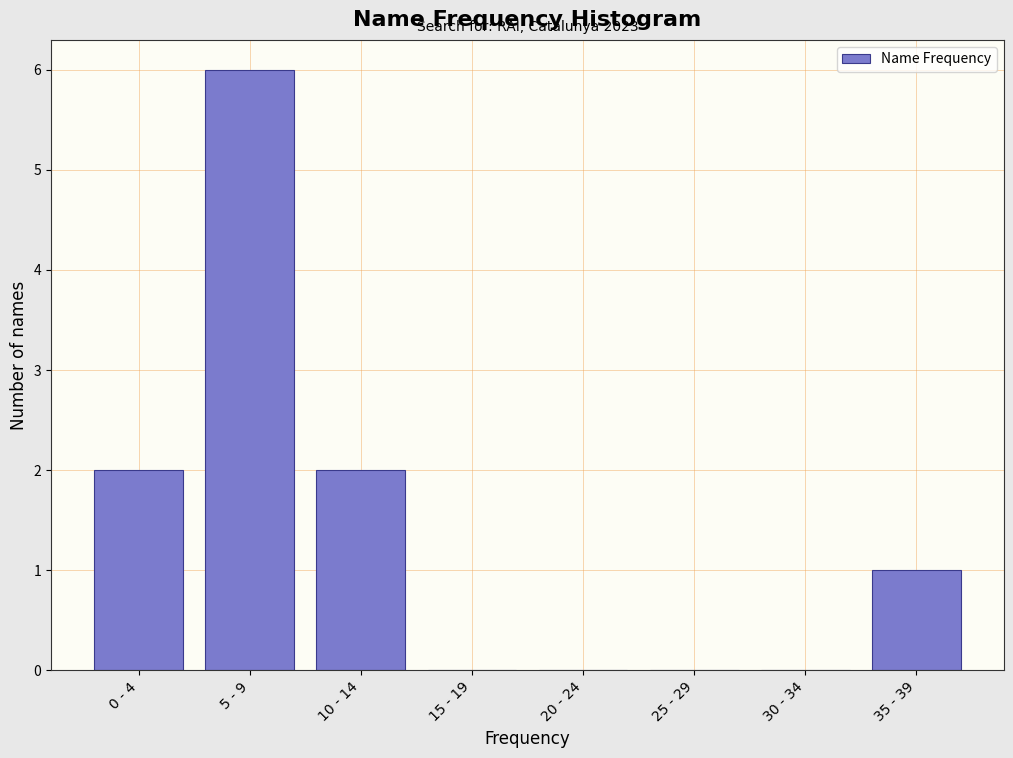

Reading left to right, extract all data points from this chart.

0 - 4=2	5 - 9=6	10 - 14=2	15 - 19=0	20 - 24=0	25 - 29=0	30 - 34=0	35 - 39=1